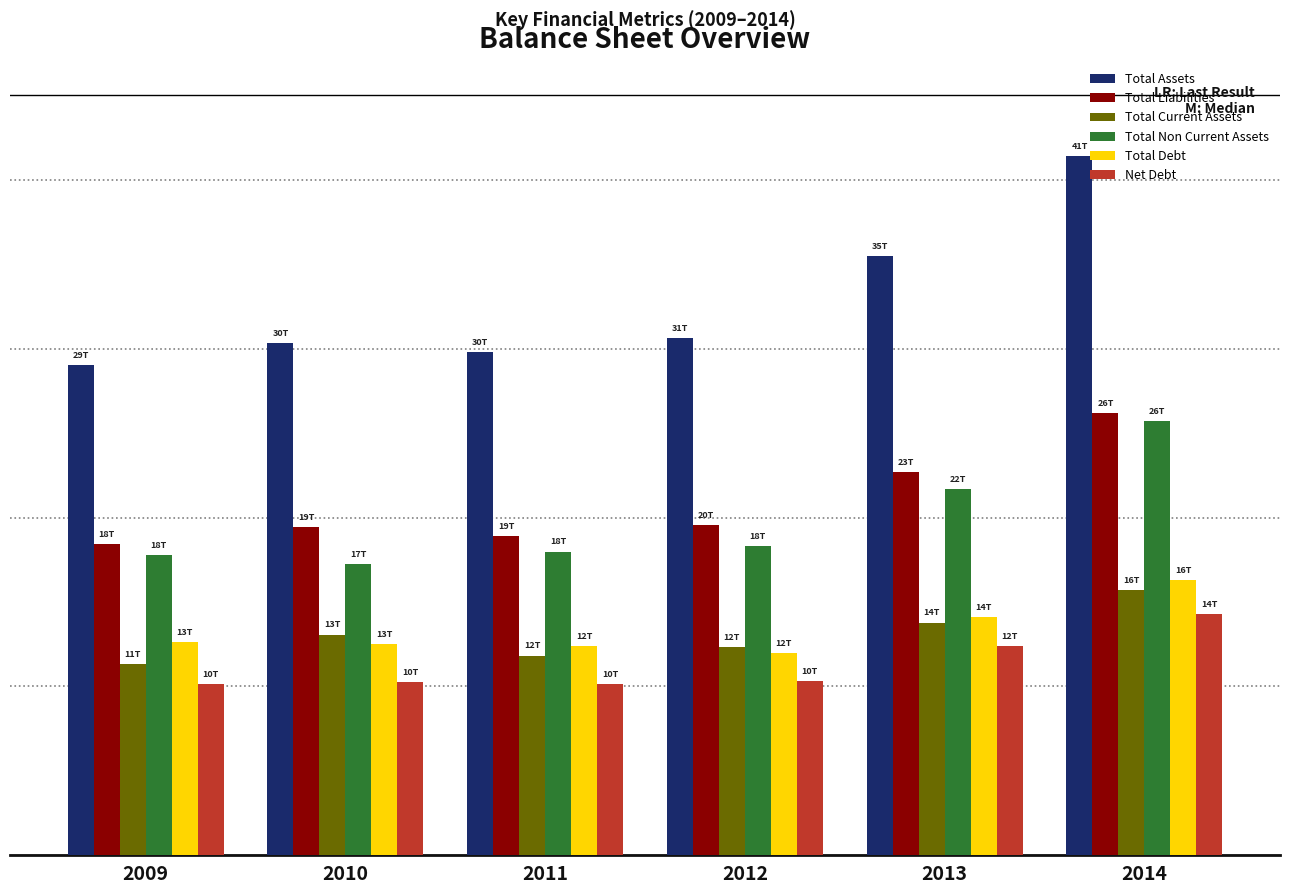

What is the difference between the Total Current Assets values at 2009 and 2010?

1774675000000